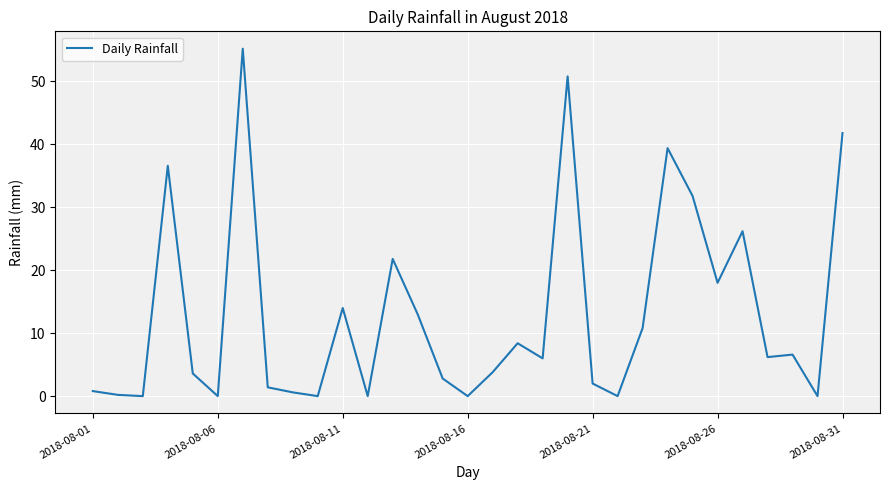

What is the difference between the maximum and minimum values?

55.2